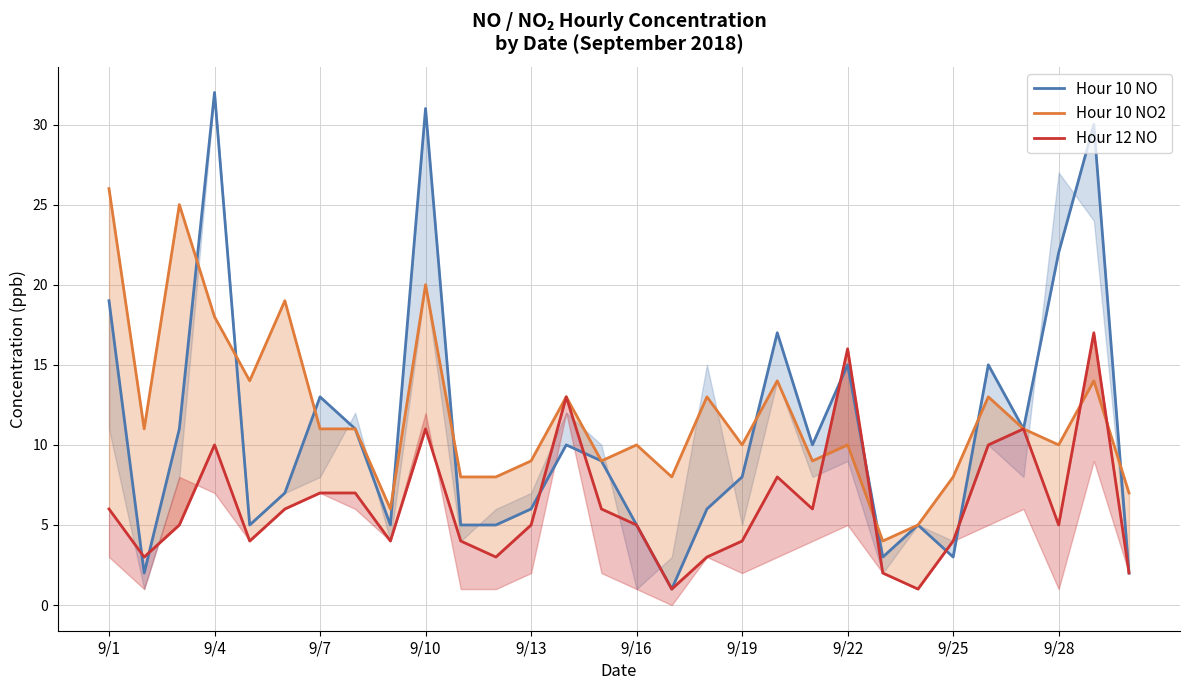

In Hour 10 NO, how many points are higher than both neighbors (excluding endpoints)?

9